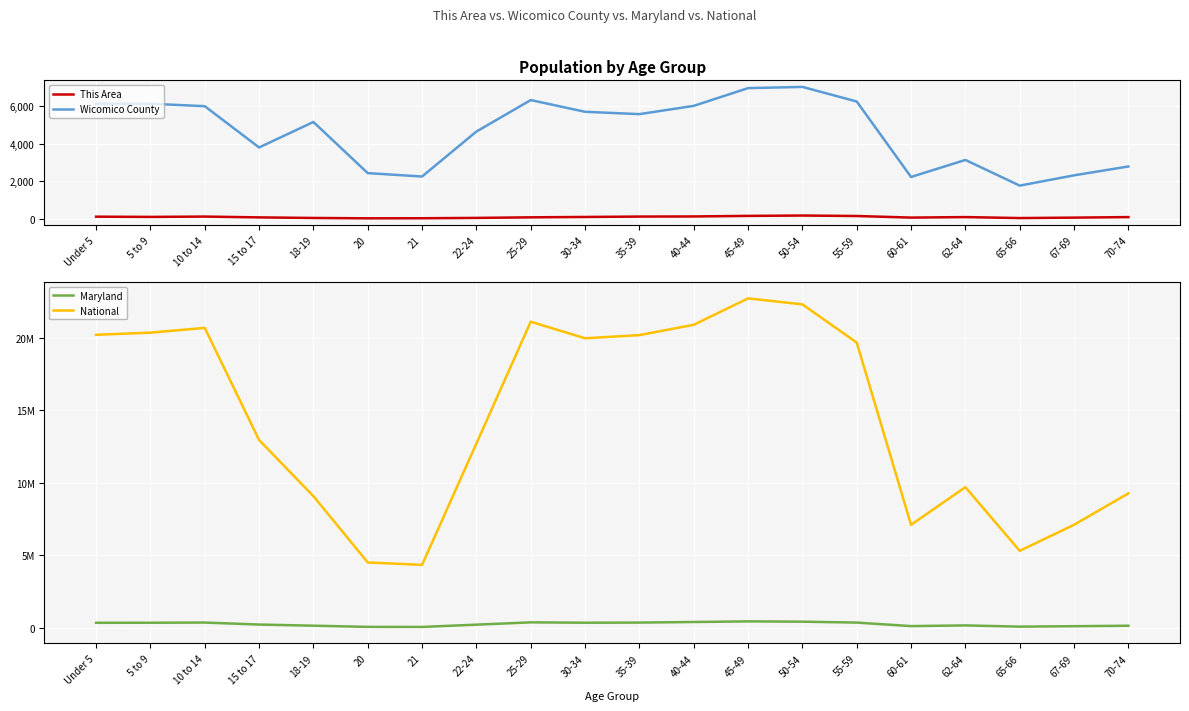

Is this an area chart (filled region under the line)?

No